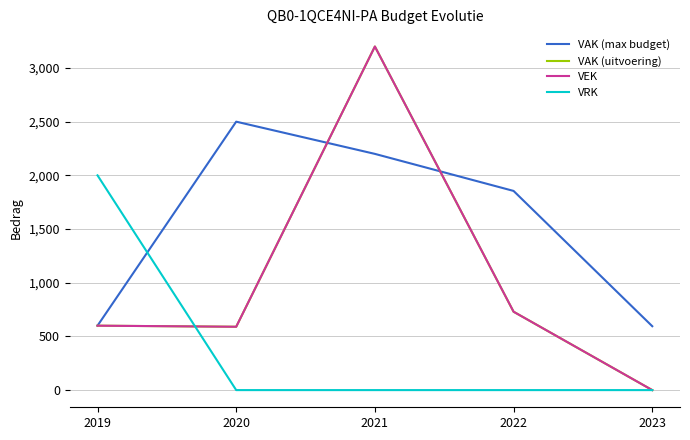

Is this an area chart (filled region under the line)?

No